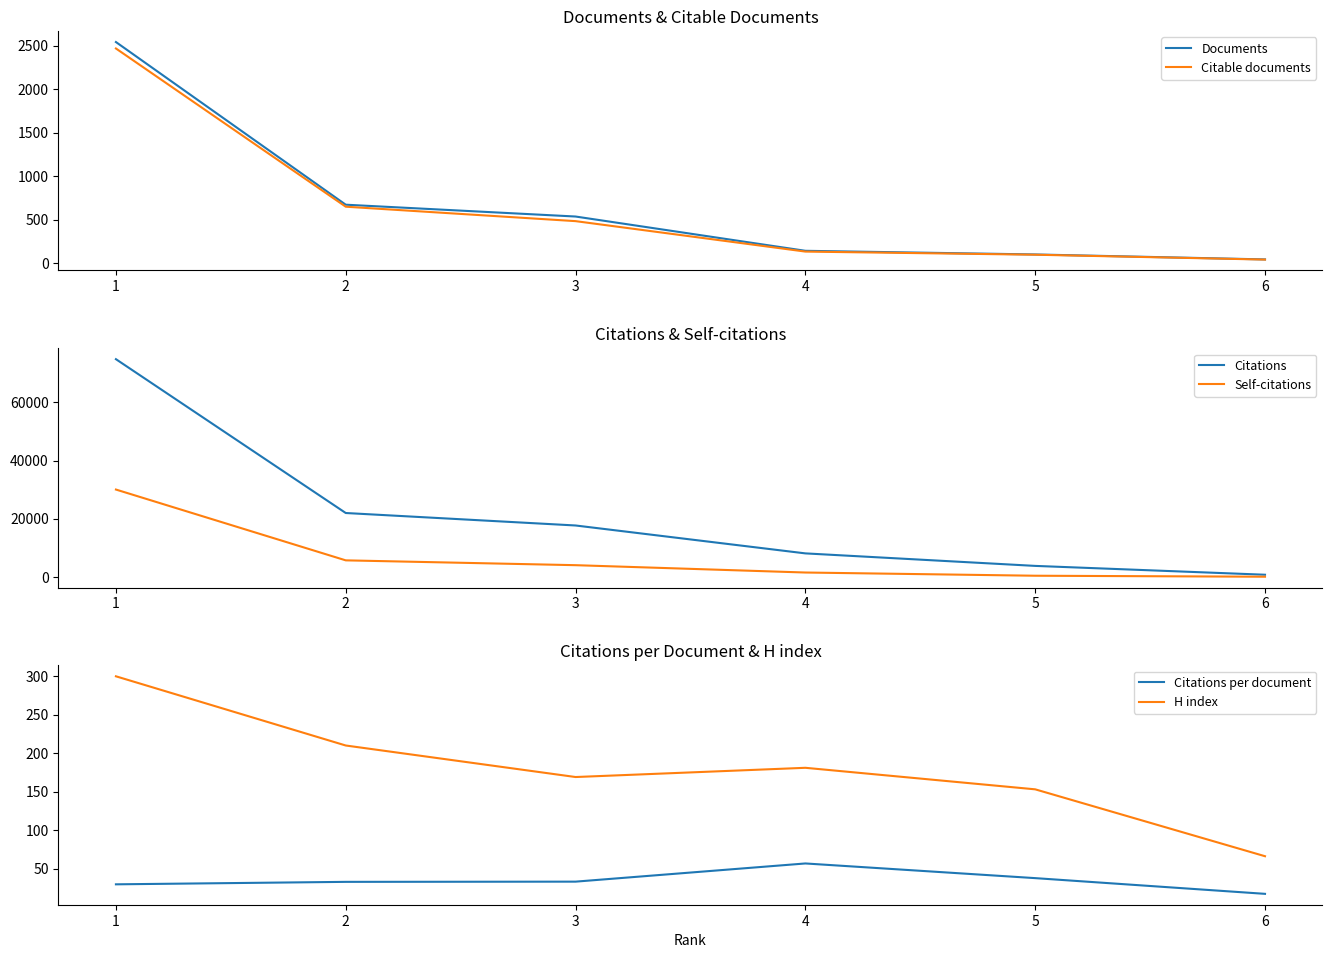

What is the average value of the H index series?

179.8